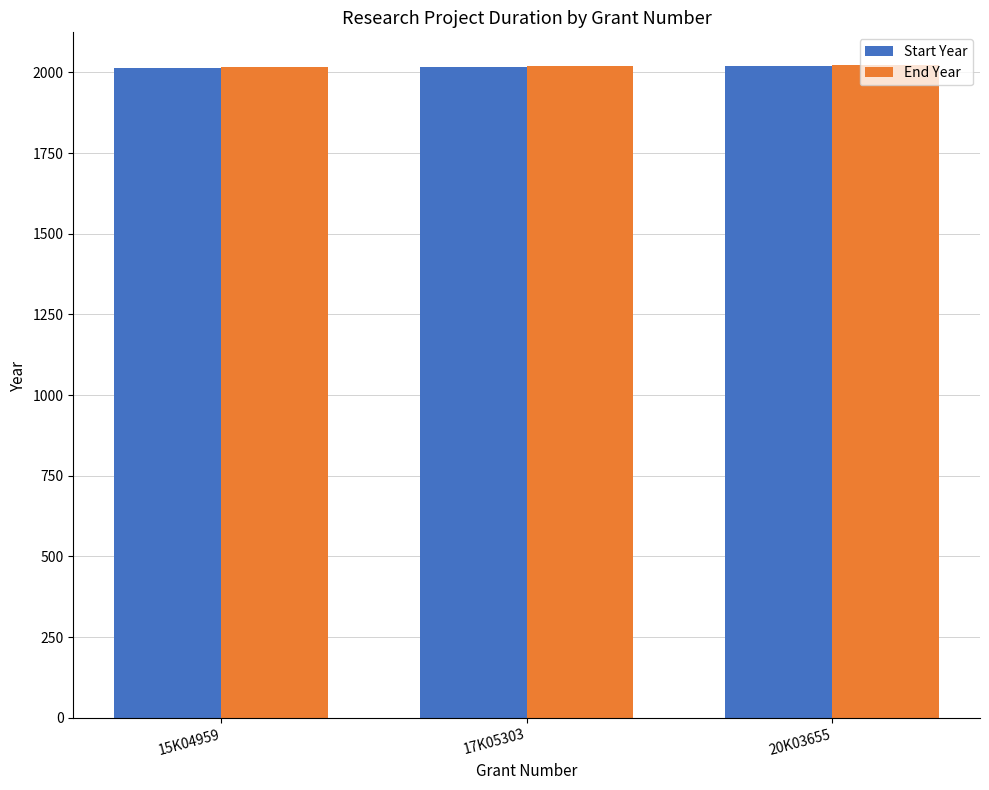

What is the minimum value for Start Year?

2015